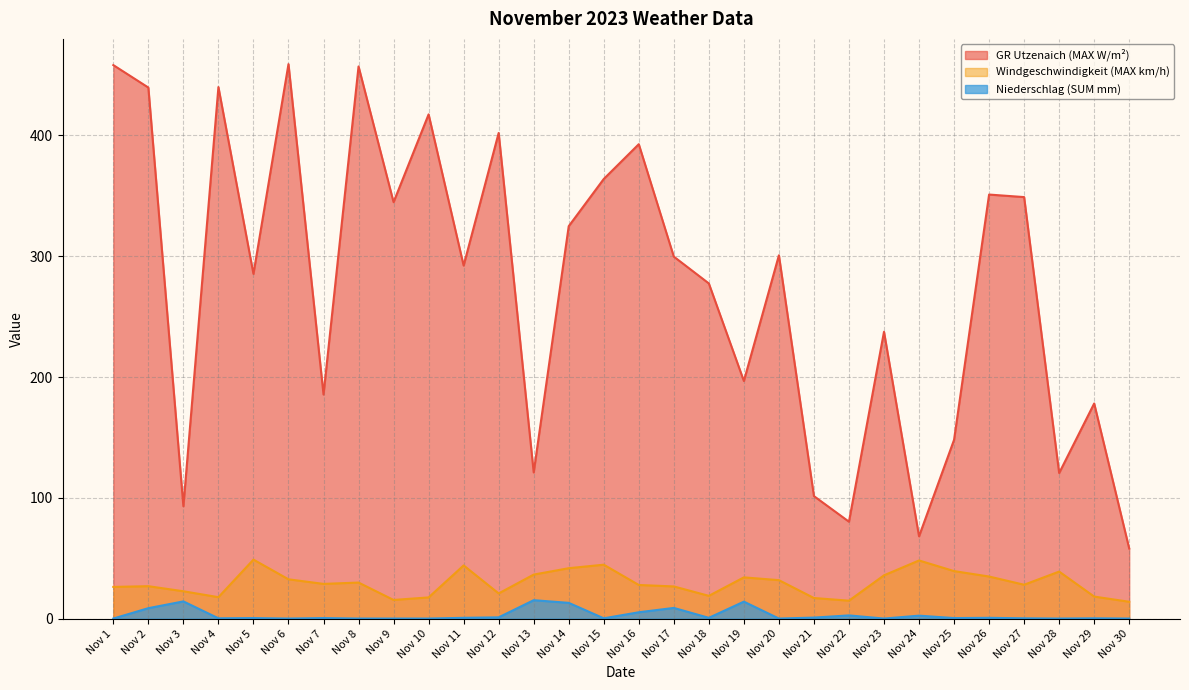

Where is GR Utzenaich (MAX W/m²) nearest to the value 258?

Nov 18